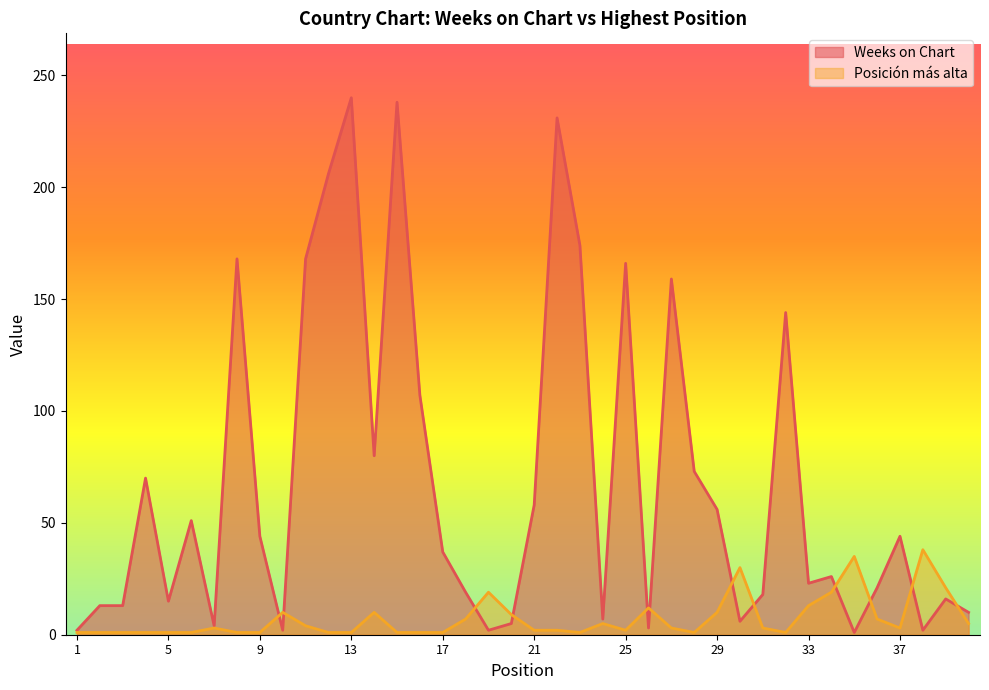

Which has a higher value, 32 or 27?

27